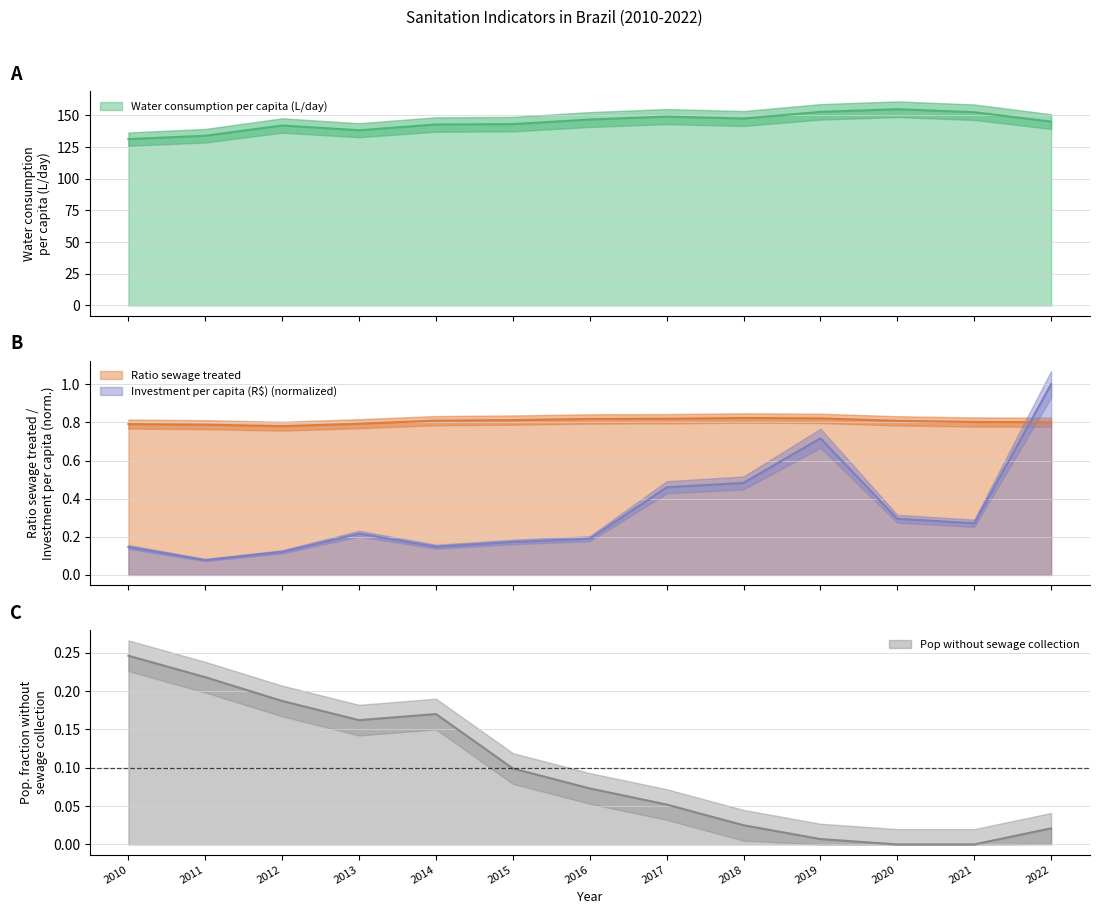

What is the sum of all Water consumption per capita (L/day) values?

1880.3